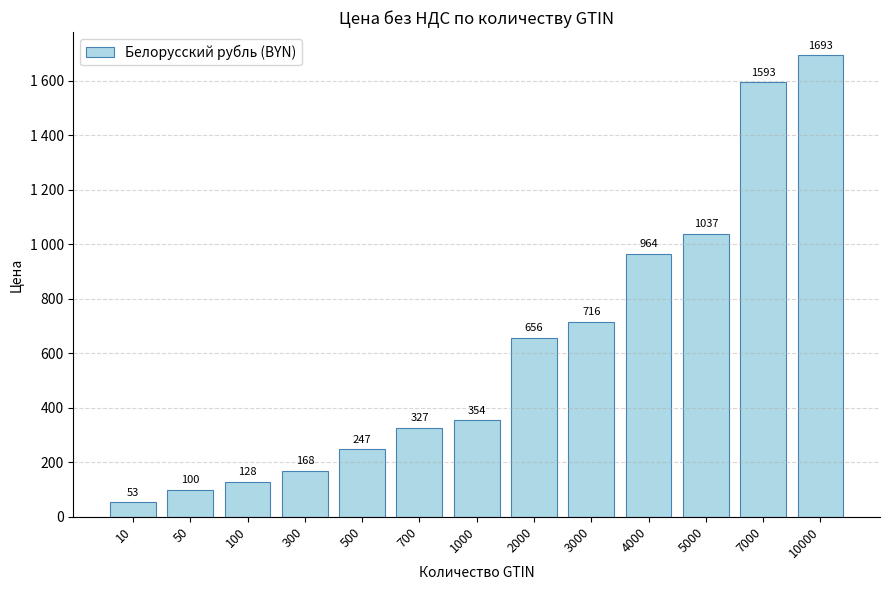

What is the ratio of the value at 4000 to the value at 7000?

0.6